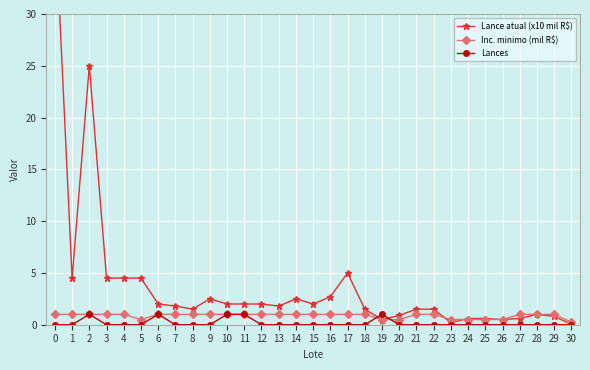

The Lances series shows 0.0 at 7. True or false?

True